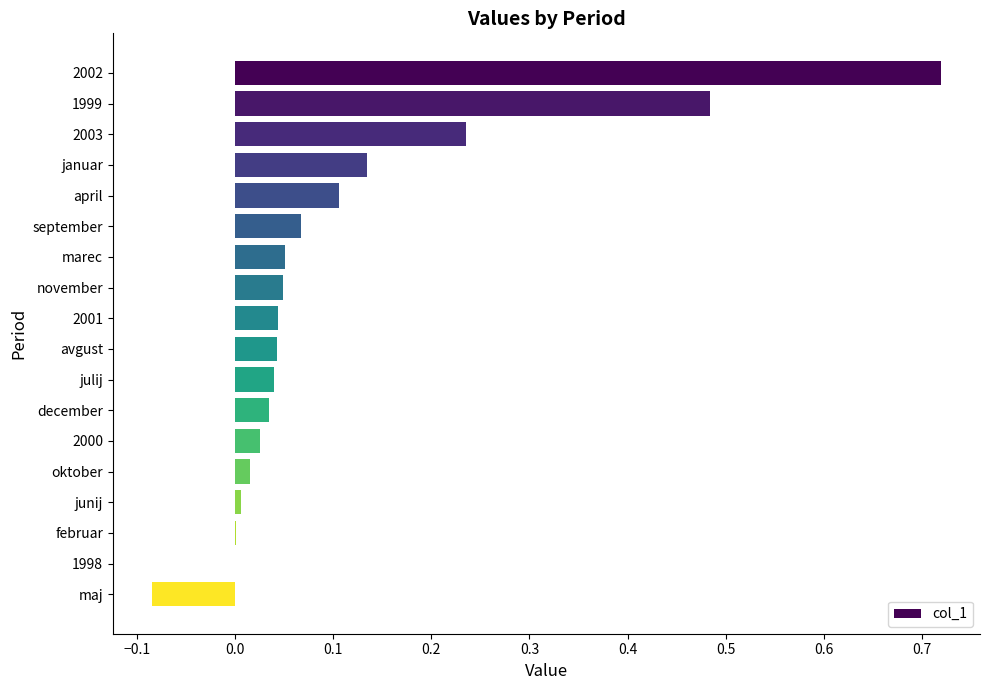

Is it true that the value at april is 0.1?

True